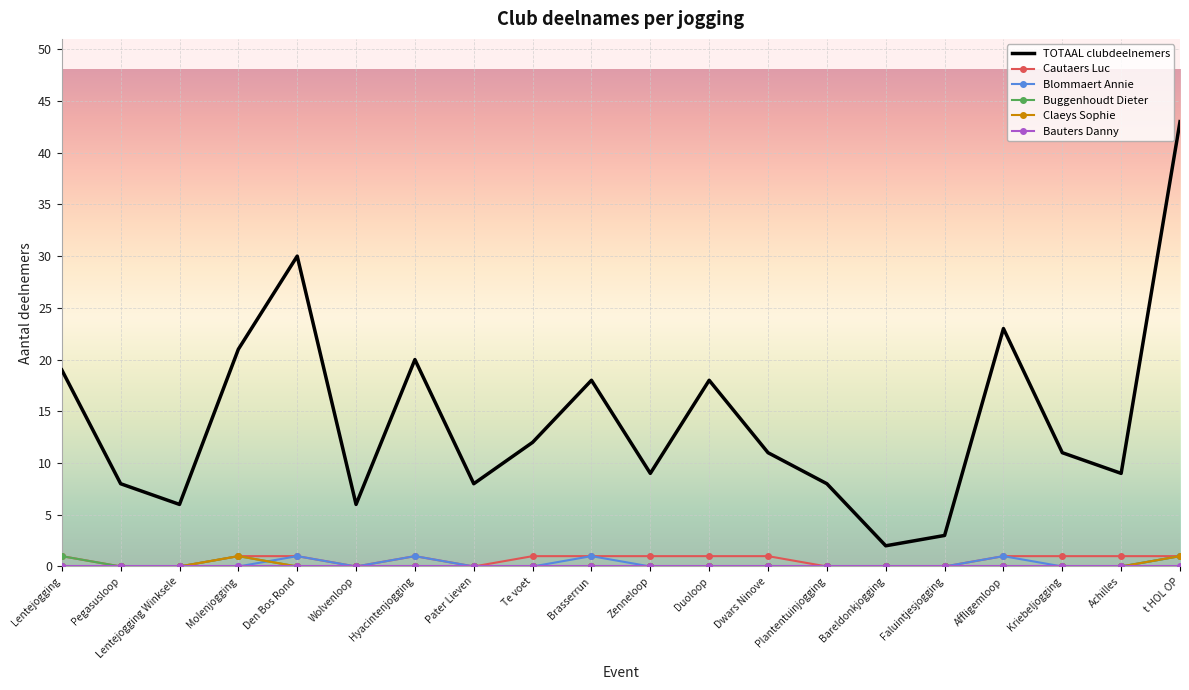

The value of Blommaert Annie at Lentejogging is 0. True or false?

True